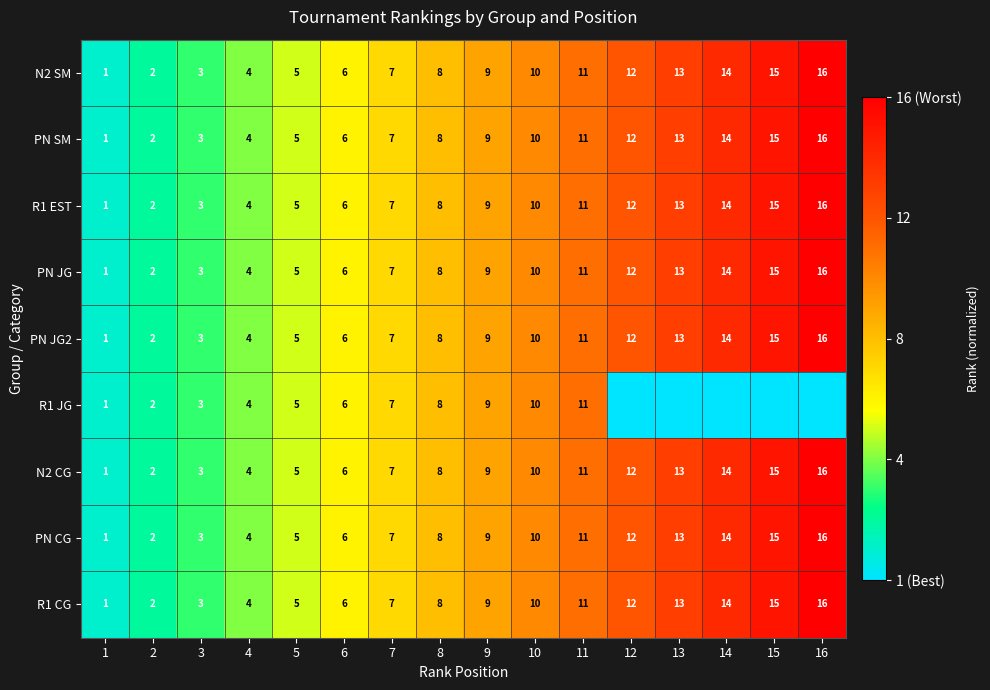

List the labels in order of R1 CG value, largest first.

16, 15, 14, 13, 12, 11, 10, 9, 8, 7, 6, 5, 4, 3, 2, 1